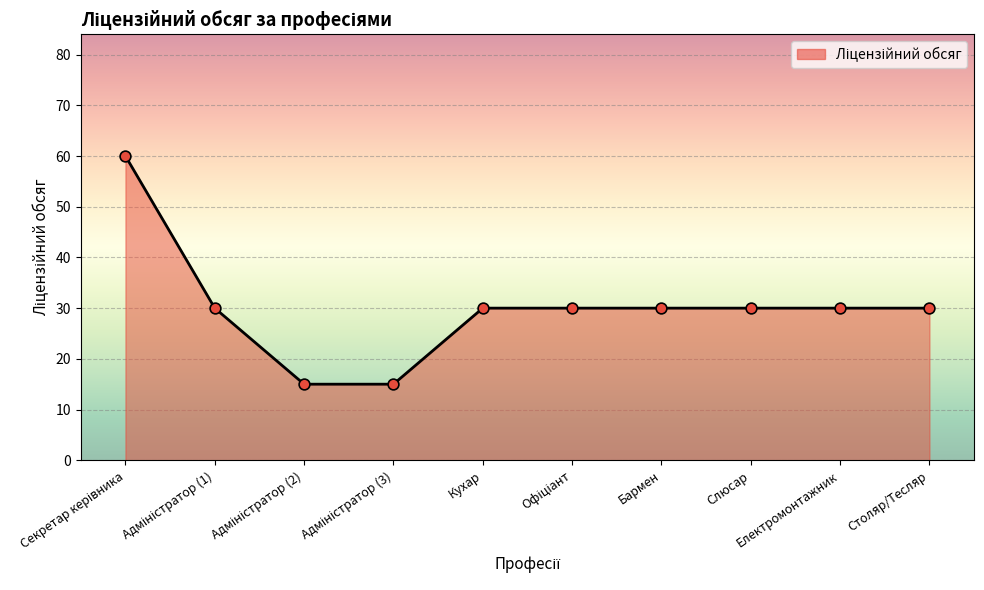

Approximately how many times larger is the value at Бармен compared to Слюсар?

1.0